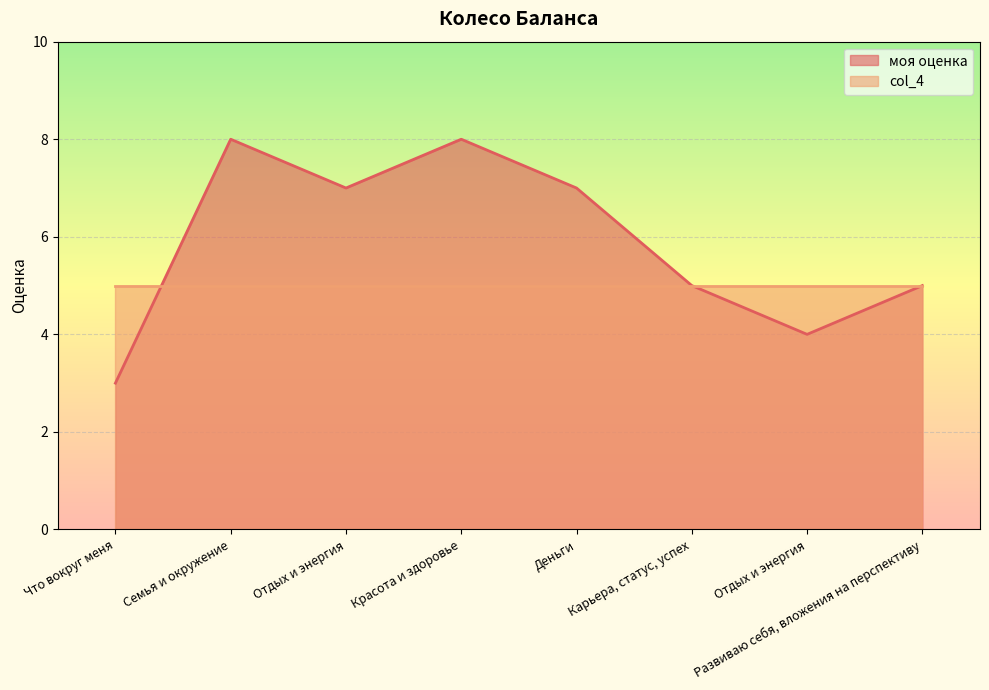

What is the minimum value shown in the chart?

3